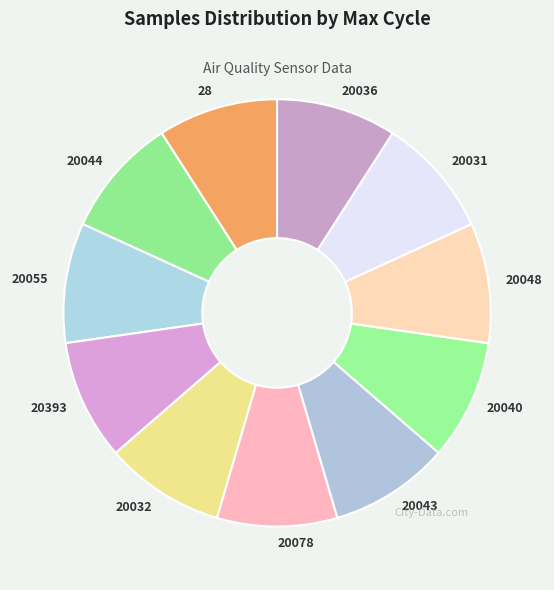

The 28 slice represents 9% of the pie. True or false?

True